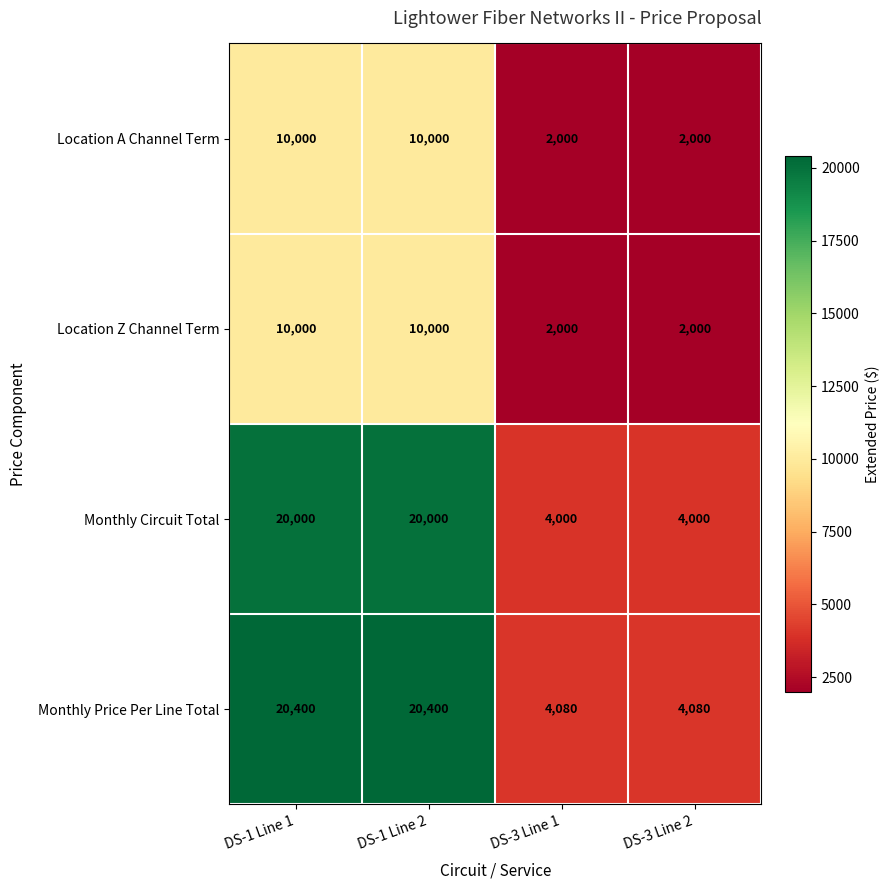

What is the approximate value of Location Z Channel Term at DS-3 Line 1, to the nearest 50?

2000